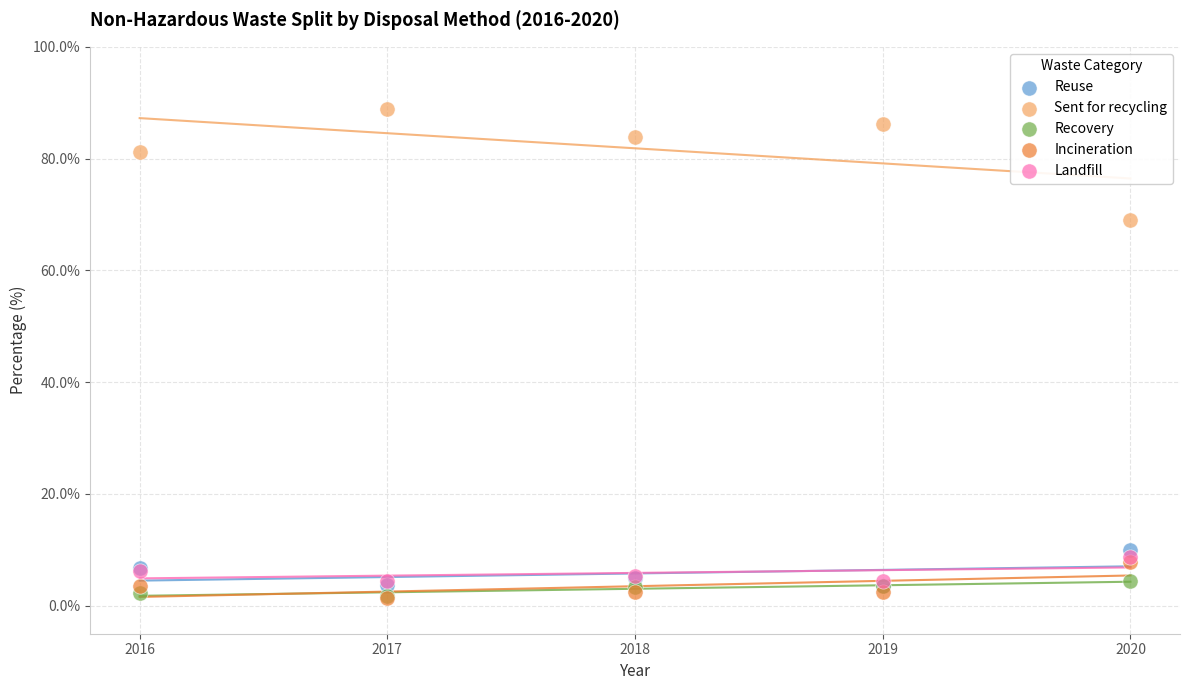

Which series contains the highest Y value?

Sent for recycling